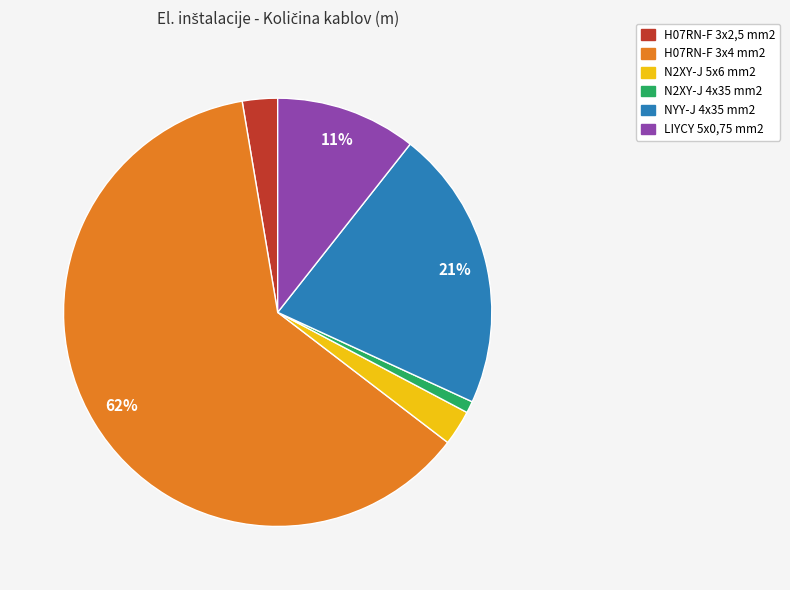

To the nearest percent, what portion does N2XY-J 5x6 mm2 represent?

3%